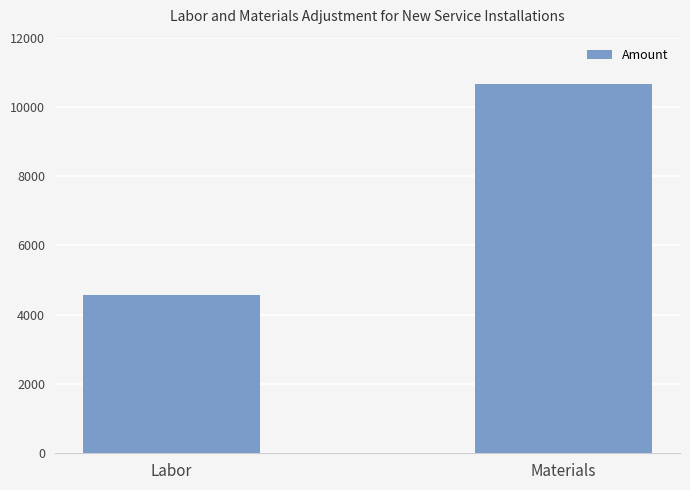

Which has a higher value, Materials or Labor?

Materials